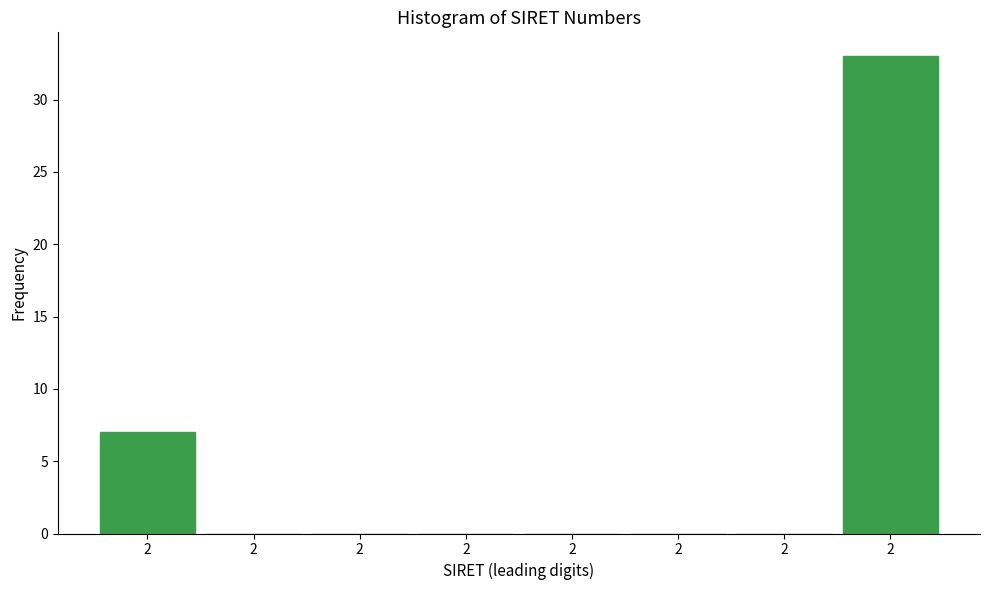

Count the number of data series in this chart.

1